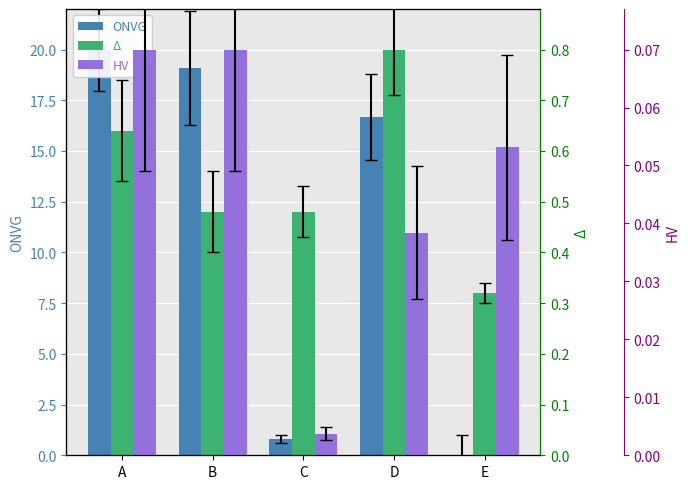

Rank the categories by HV value from lowest to highest.

C, D, E, A, B